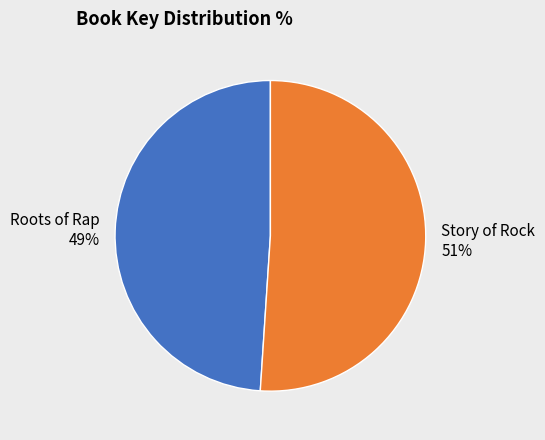

The Story of Rock slice represents 51% of the pie. True or false?

True